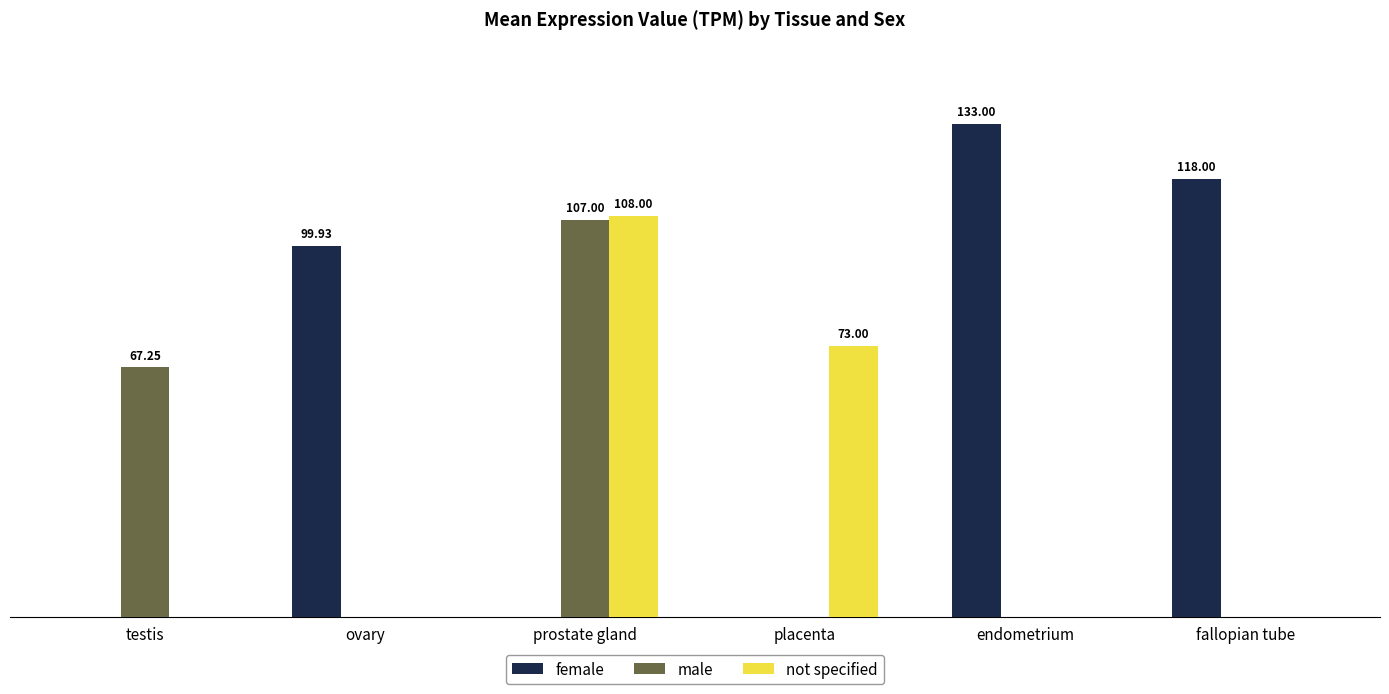

Are the bars horizontal?

No